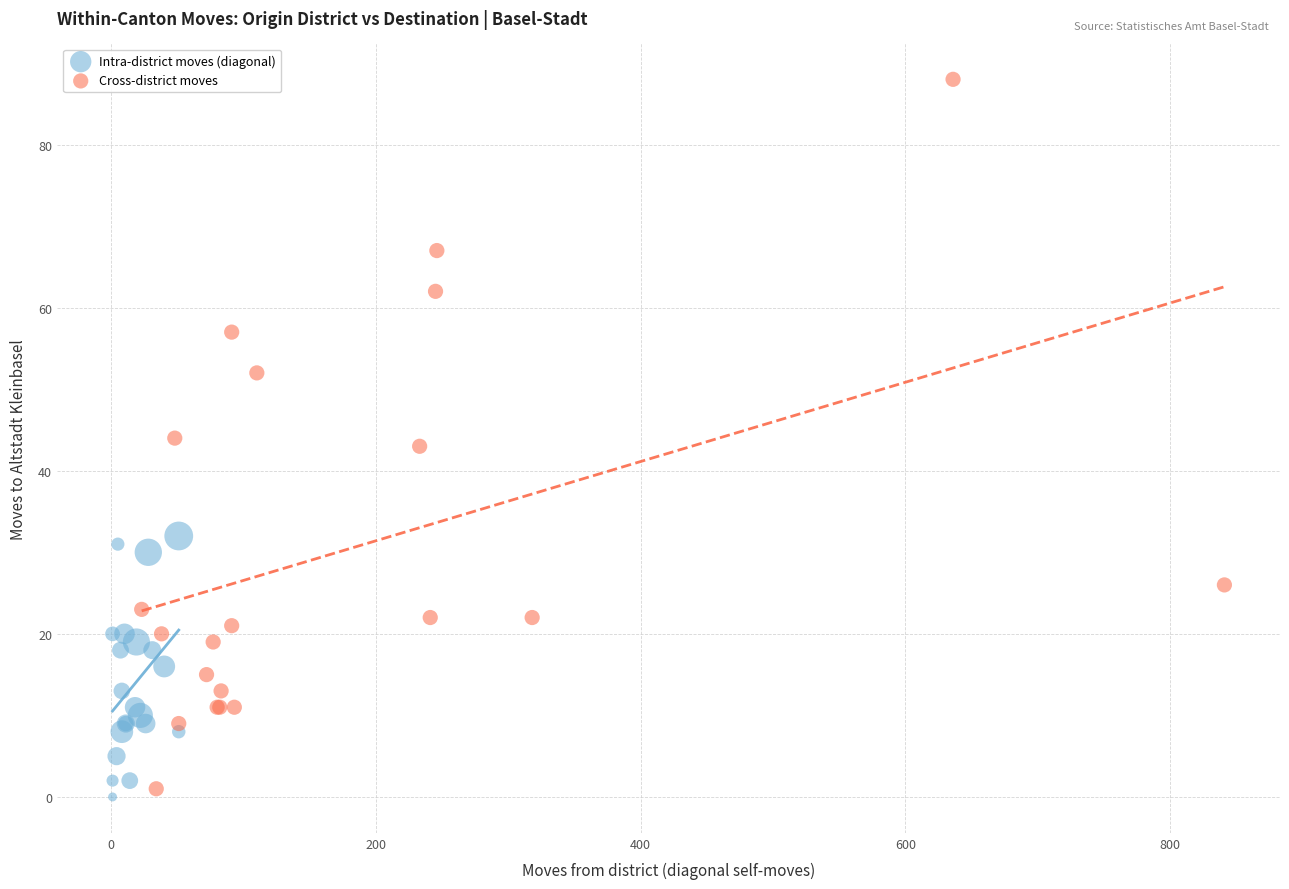

Which series contains the highest Y value?

Cross-district moves